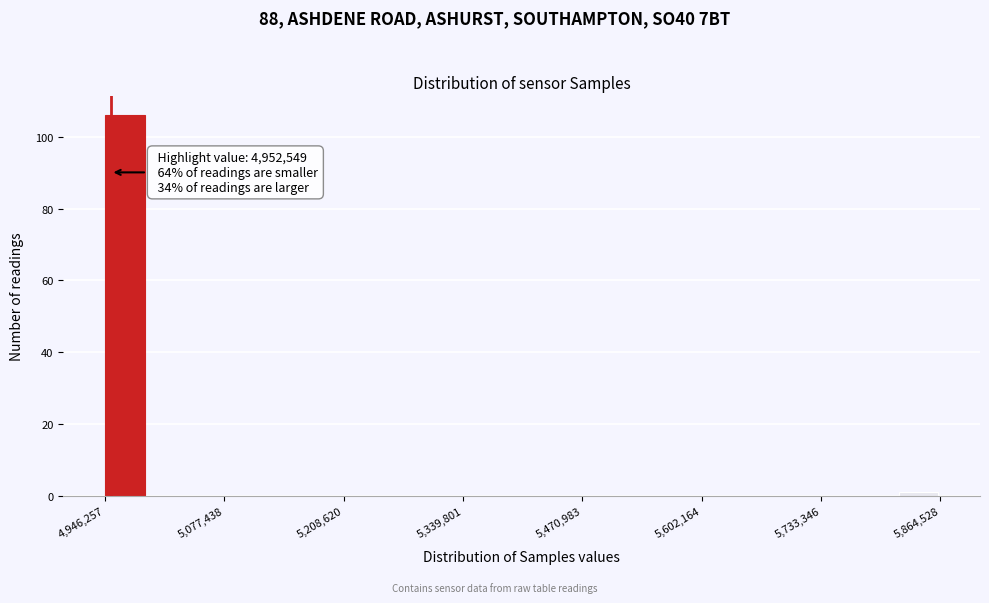

Read against the x-axis, roughly where is the centre of the tallest bar?

4960000